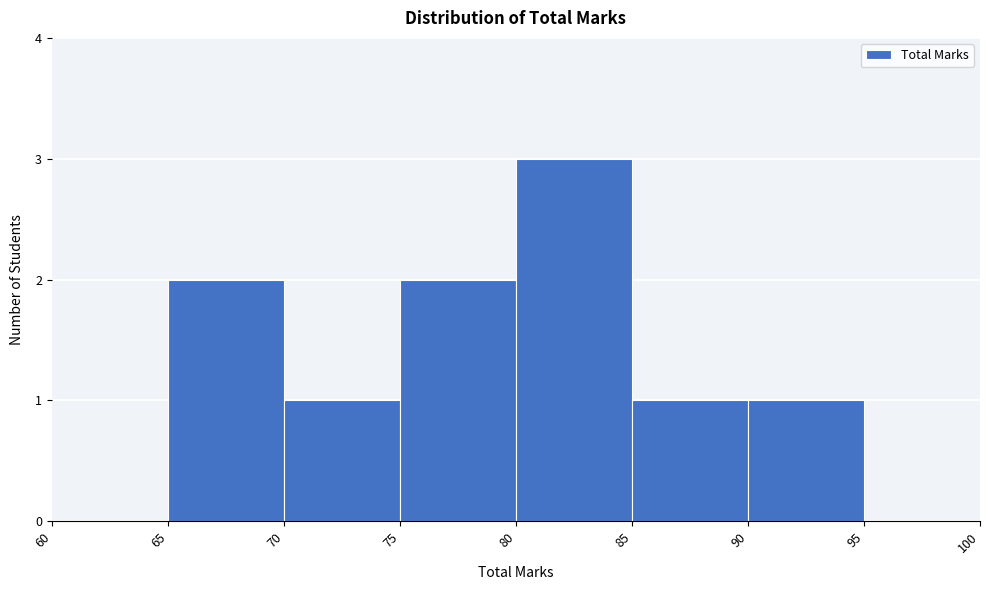

Over which range of the x-axis is the bar tallest?

80 to 85